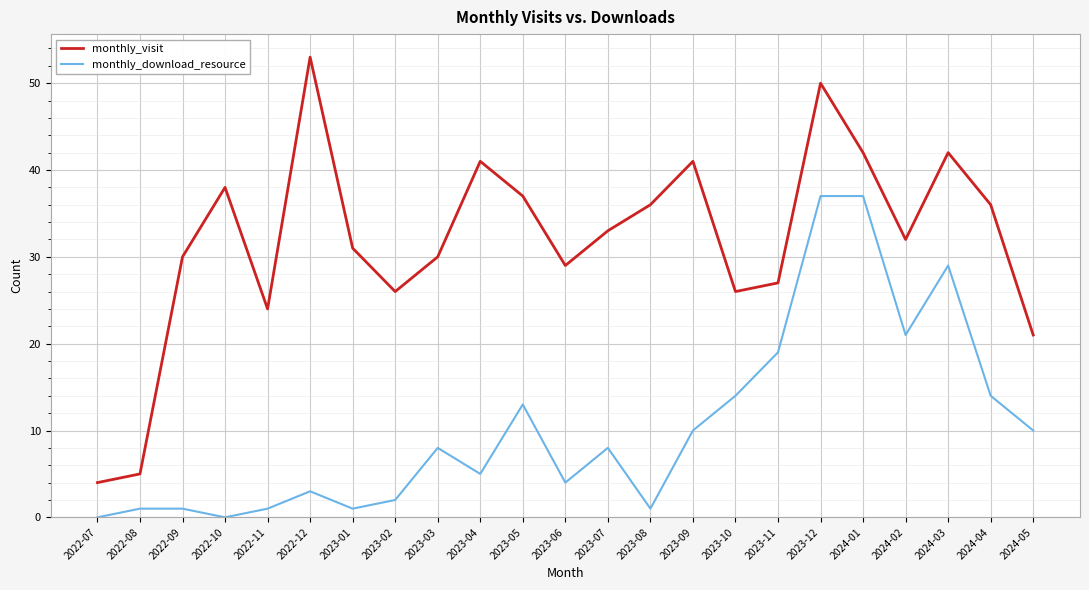

How many interior local valleys does the monthly_download_resource series have?

6